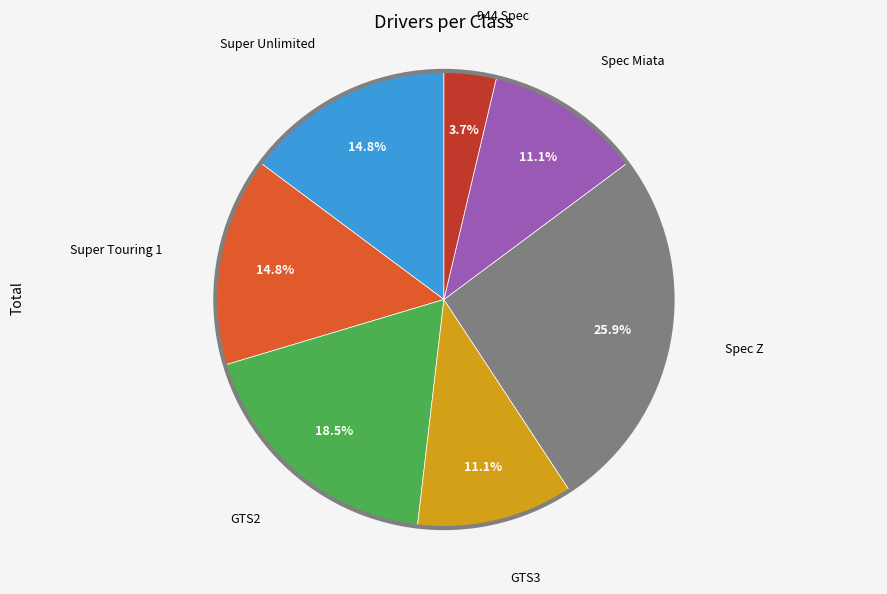

Is there a majority slice in this chart?

No